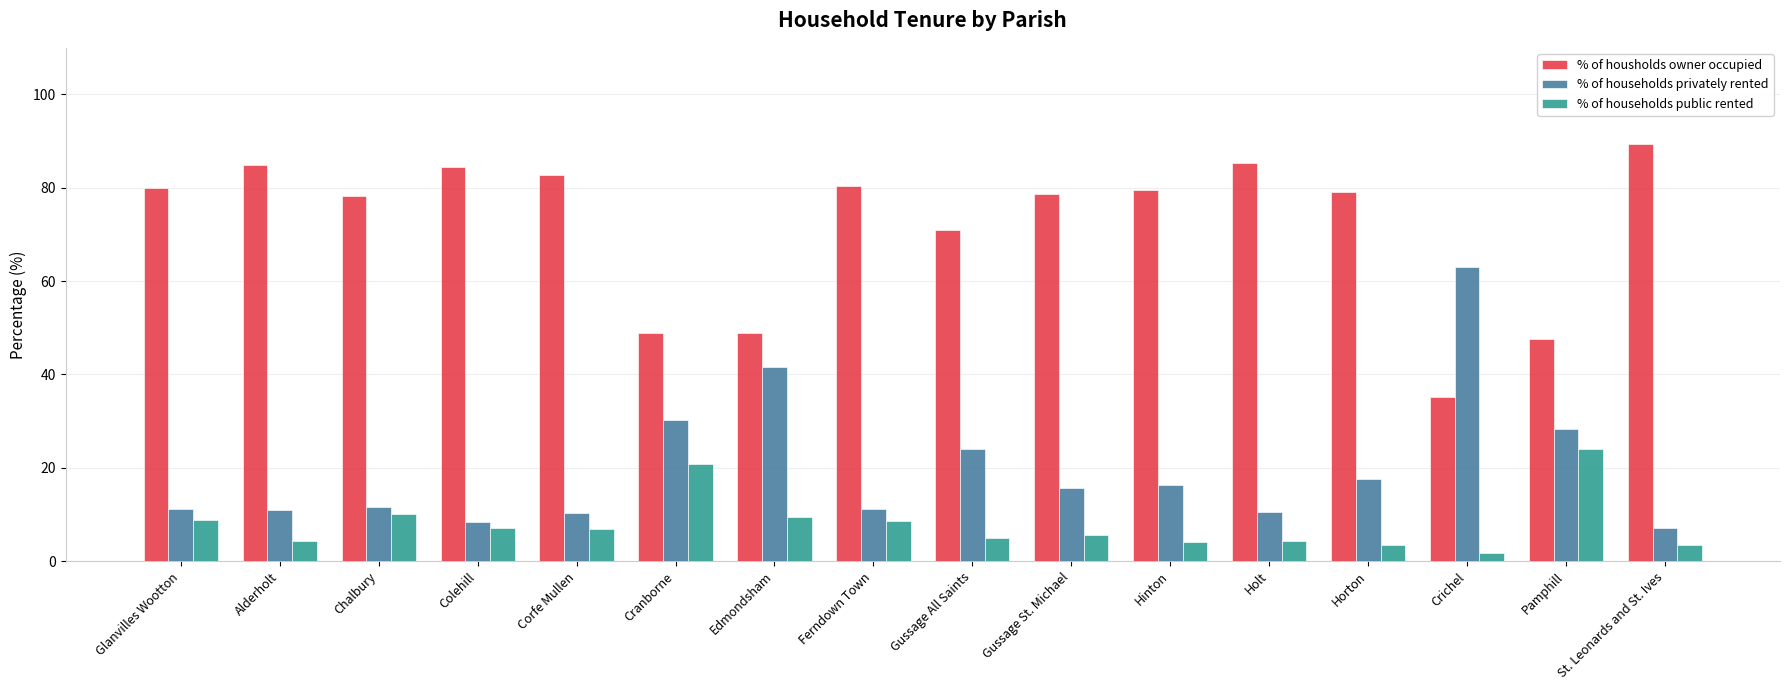

What is the difference between the highest and lowest values at Hinton?

75.4